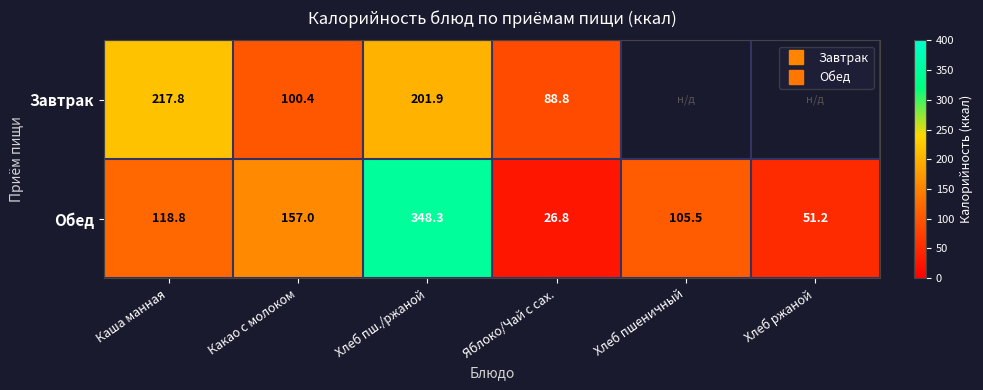

The value of Обед at Яблоко/Чай с сах. is 26.8. True or false?

True